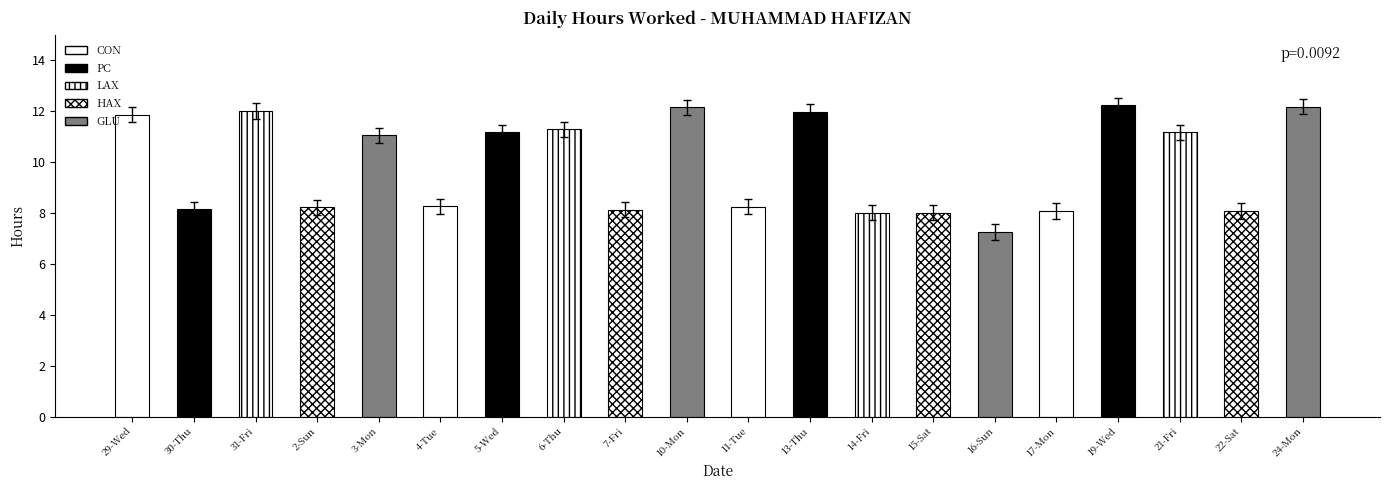

What is the average value?

9.9